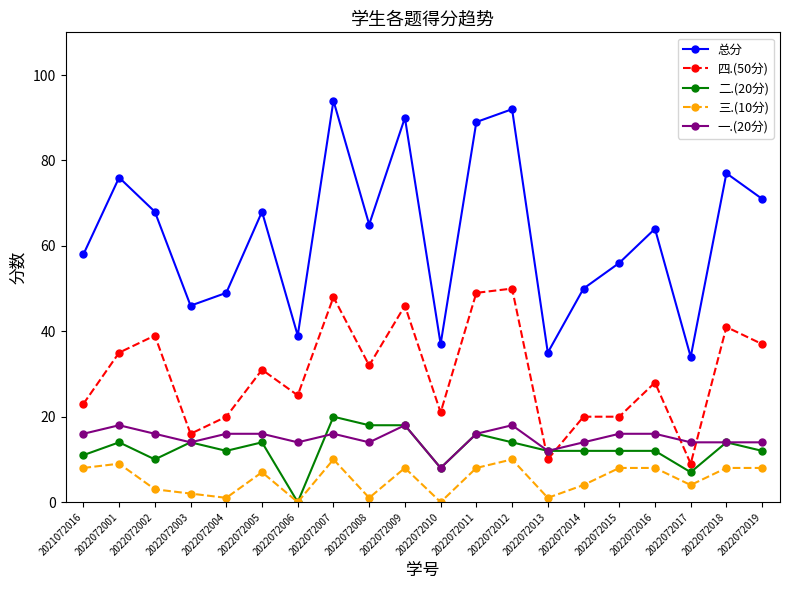

Count the 三.(10分) values in the range 2 to 8.

12